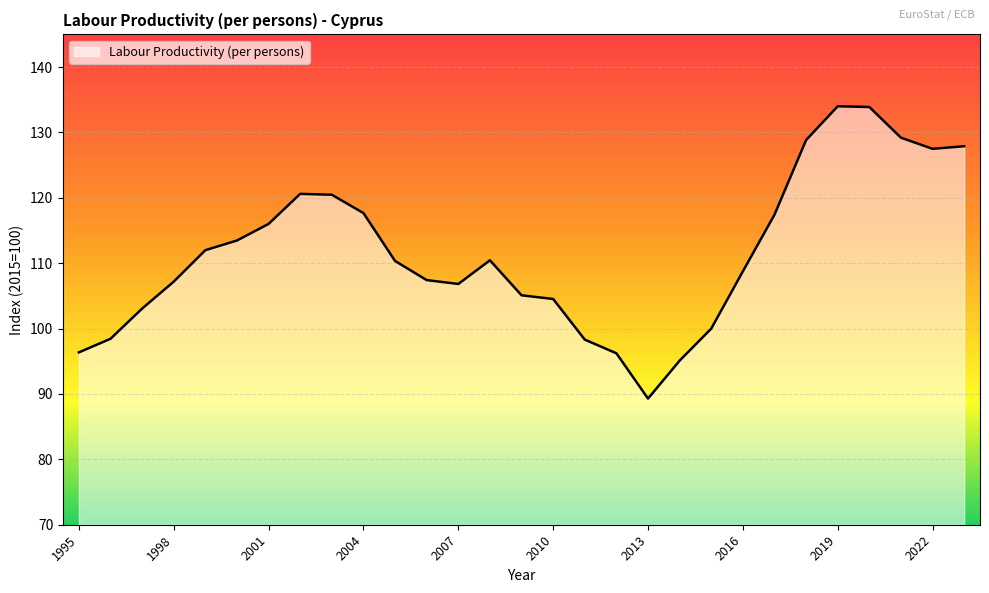

What is the difference between the maximum and minimum values?

44.7